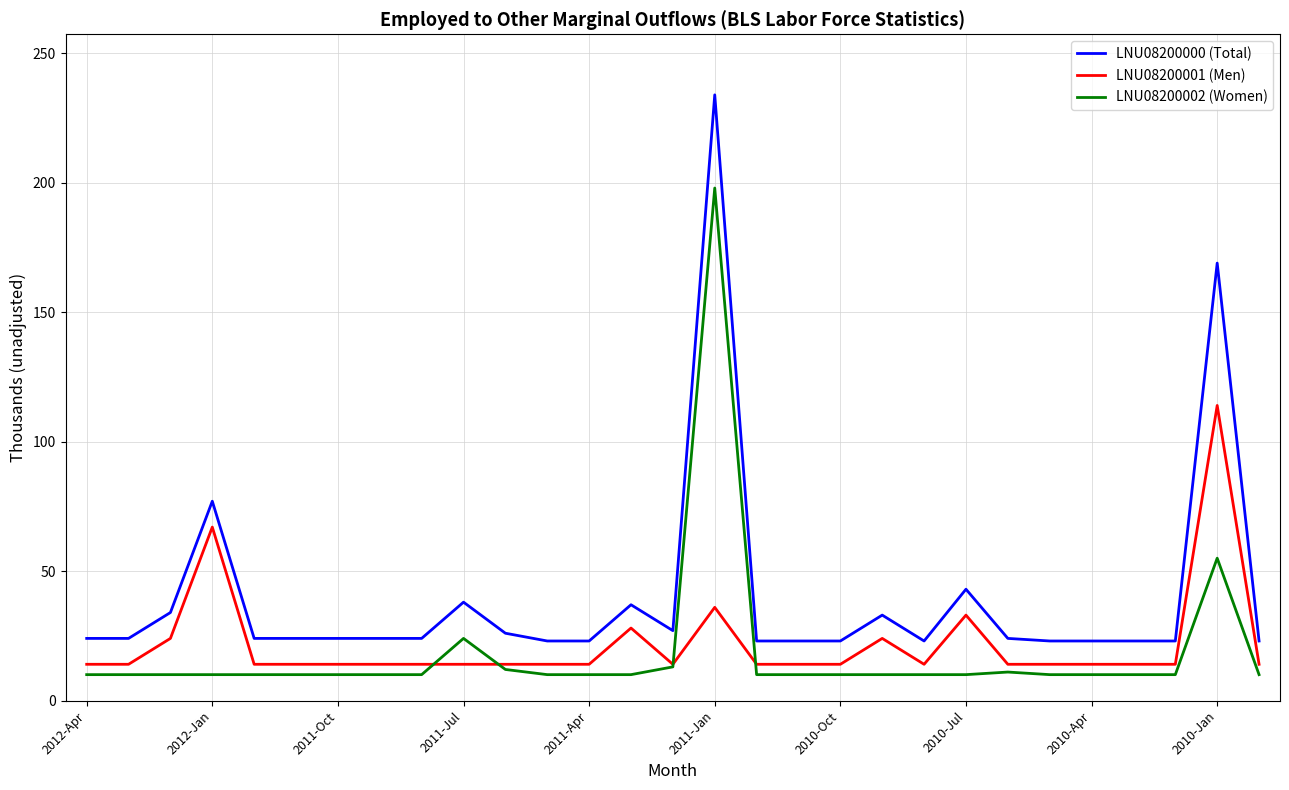

What is the highest value of the LNU08200000 (Total) series?

234